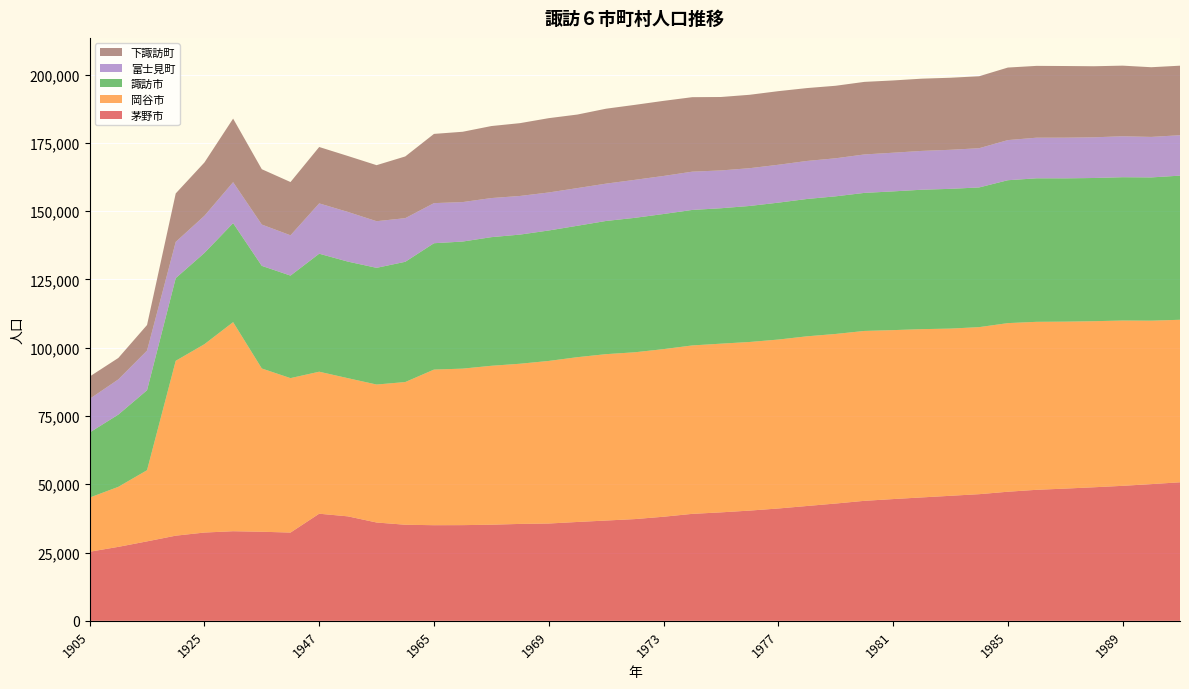

Reading left to right, transcribe all the data shown in this chart.

茅野市: 1905=25295	1910=27088	1915=29097	1920=31183	1925=32328	1930=32812	1935=32619	1940=32319	1947=39224	1950=38254	1955=36002	1960=35185	1965=35015	1966=35041	1967=35199	1968=35488	1969=35633	1970=36200	1971=36728	1972=37253	1973=38116	1974=39166	1975=39717	1976=40366	1977=41137	1978=42051	1979=42952	1980=43942	1981=44585	1982=45189	1983=45785	1984=46378	1985=47273	1986=47977	1987=48423	1988=48909	1989=49434	1990=50064	1991=50729
岡谷市: 1905=19830	1910=21979	1915=26057	1920=64039	1925=68973	1930=76562	1935=59785	1940=56557	1947=52000	1950=50600	1955=50525	1960=52256	1965=56986	1966=57313	1967=58195	1968=58657	1969=59536	1970=60350	1971=60928	1972=61087	1973=61379	1974=61680	1975=61776	1976=61745	1977=61861	1978=62134	1979=62099	1980=62210	1981=61870	1982=61621	1983=61228	1984=61172	1985=61747	1986=61516	1987=61137	1988=60816	1989=60532	1990=59849	1991=59516
諏訪市: 1905=23840	1910=26462	1915=29289	1920=30275	1925=33421	1930=36267	1935=37583	1940=37547	1947=43215	1950=42693	1955=42740	1960=44035	1965=46276	1966=46540	1967=47108	1968=47295	1969=47774	1970=48125	1971=48780	1972=49232	1973=49484	1974=49621	1975=49594	1976=49812	1977=50138	1978=50296	1979=50404	1980=50558	1981=50806	1982=51060	1983=51180	1984=51158	1985=52329	1986=52559	1987=52481	1988=52440	1989=52485	1990=52464	1991=52790
富士見町: 1905=12309	1910=12883	1915=14515	1920=13275	1925=13598	1930=14997	1935=15127	1940=14757	1947=18431	1950=18189	1955=17077	1960=15982	1965=14685	1966=14452	1967=14316	1968=14146	1969=13921	1970=13796	1971=13669	1972=13915	1973=13930	1974=14017	1975=13846	1976=13830	1977=13873	1978=13925	1979=13931	1980=14080	1981=14160	1982=14216	1983=14302	1984=14365	1985=14693	1986=14873	1987=14894	1988=14902	1989=14999	1990=14835	1991=14796
下諏訪町: 1905=8179	1910=7855	1915=9372	1920=17743	1925=19527	1930=23276	1935=20267	1940=19505	1947=20646	1950=20486	1955=20518	1960=22602	1965=25352	1966=25750	1967=26370	1968=26667	1969=27214	1970=26932	1971=27440	1972=27457	1973=27502	1974=27278	1975=26894	1976=26883	1977=26955	1978=26690	1979=26556	1980=26574	1981=26466	1982=26452	1983=26383	1984=26354	1985=26567	1986=26298	1987=26237	1988=26025	1989=25858	1990=25519	1991=25464